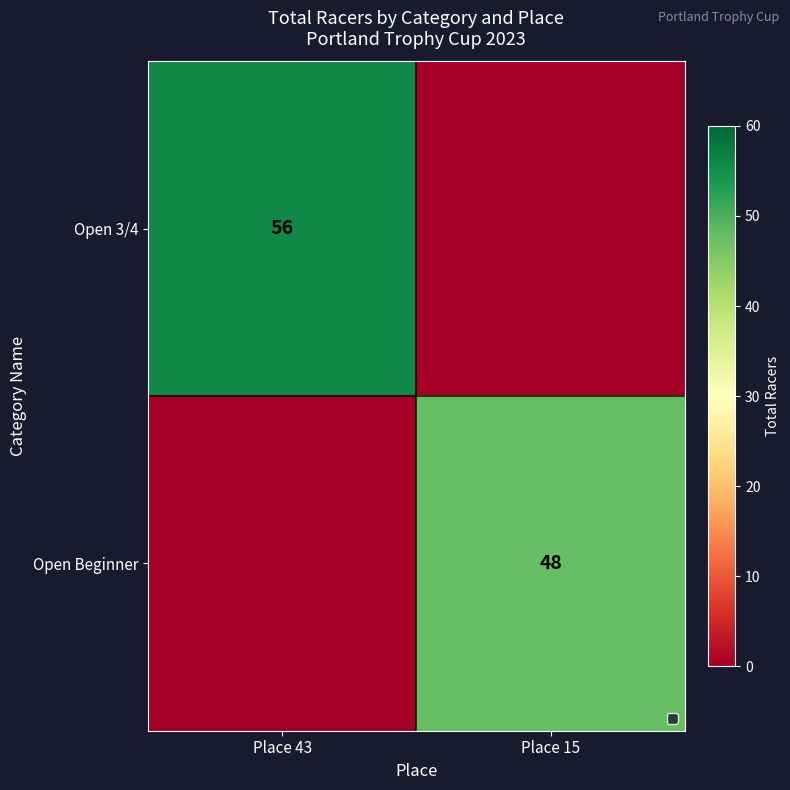

Is it true that Open Beginner equals 26 at Place 15?

False